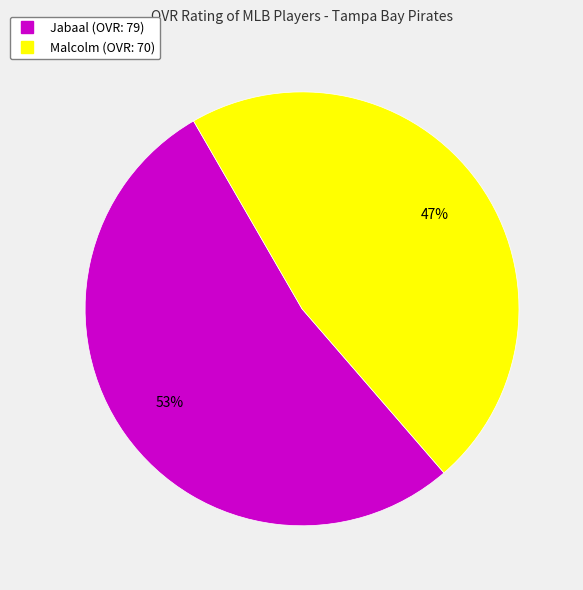

How many segments does this pie chart have?

2